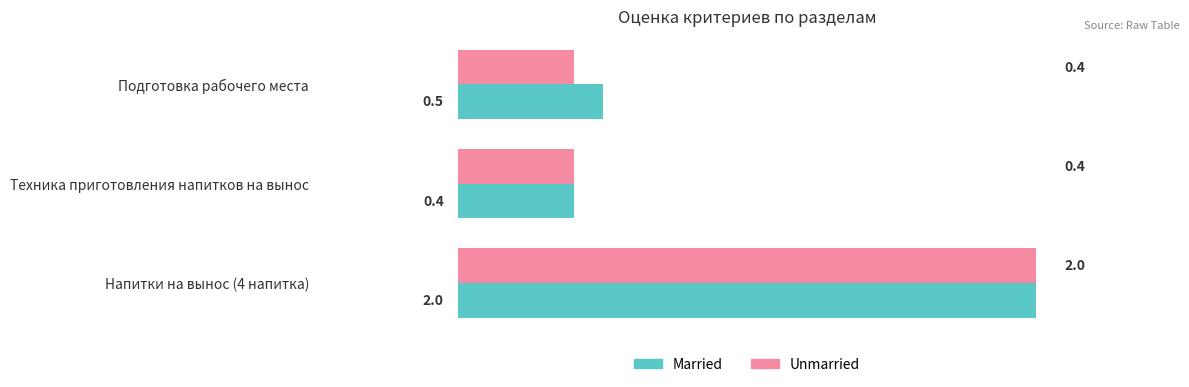

List the labels in order of Married value, largest first.

Напитки на вынос (4 напитка), Подготовка рабочего места, Техника приготовления напитков на вынос